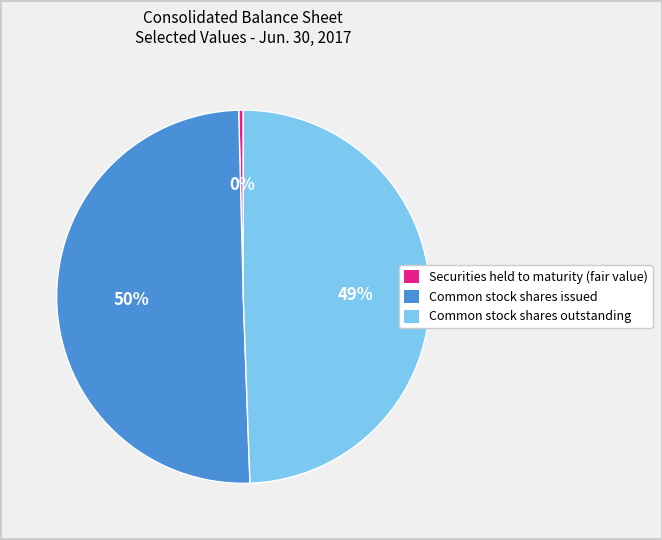

To the nearest percent, what is the average slice percentage?

33%